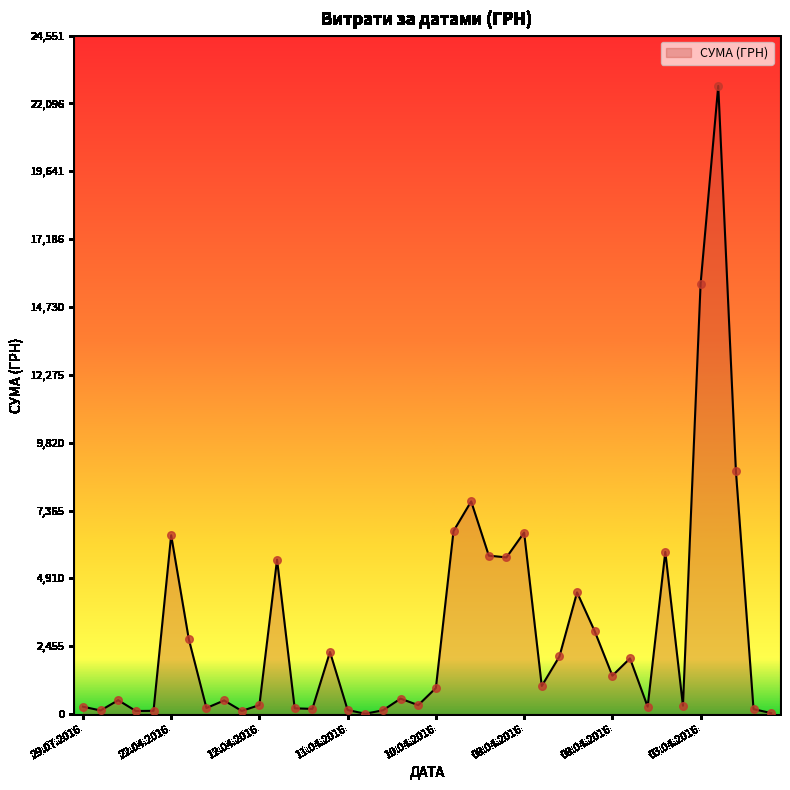

What is the difference between the maximum and minimum values?

22718.0